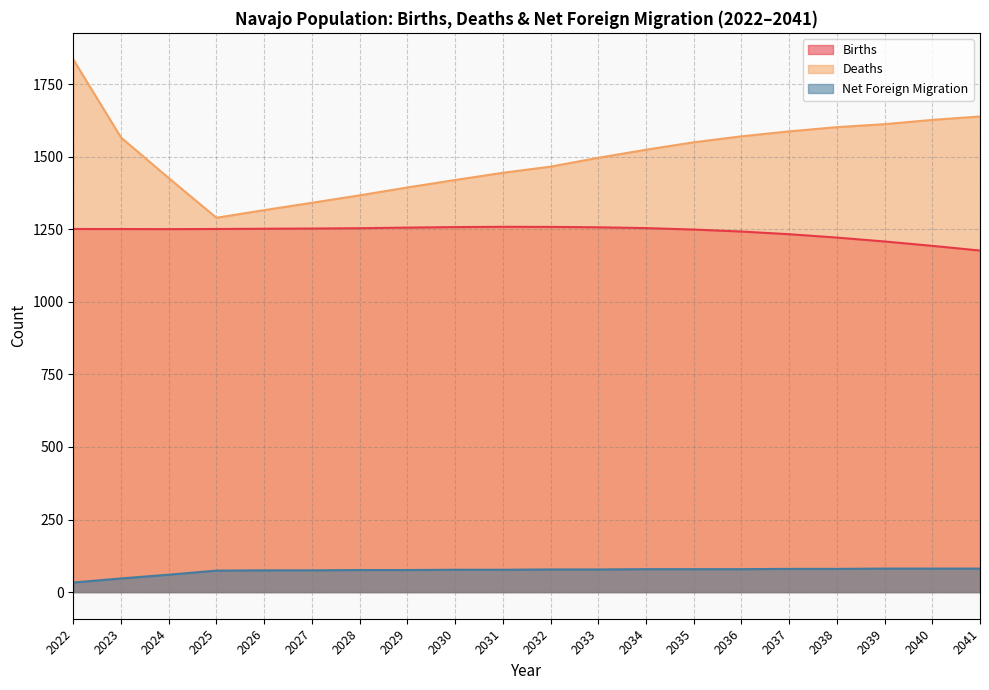

Does the chart have visible grid lines?

Yes